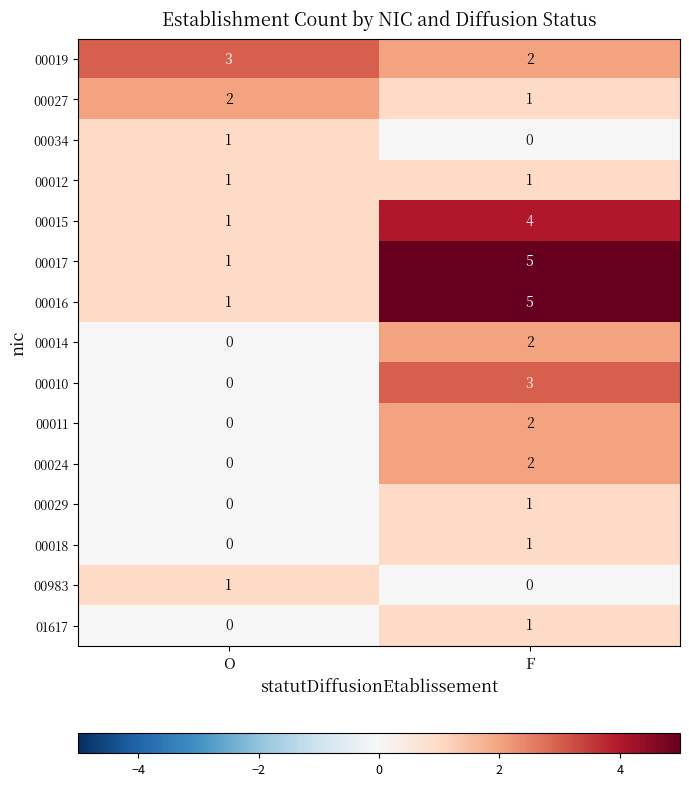

Reading left to right, what are all the values shown in this chart?

00019: 3	2
00027: 2	1
00034: 1	0
00012: 1	1
00015: 1	4
00017: 1	5
00016: 1	5
00014: 0	2
00010: 0	3
00011: 0	2
00024: 0	2
00029: 0	1
00018: 0	1
00983: 1	0
01617: 0	1